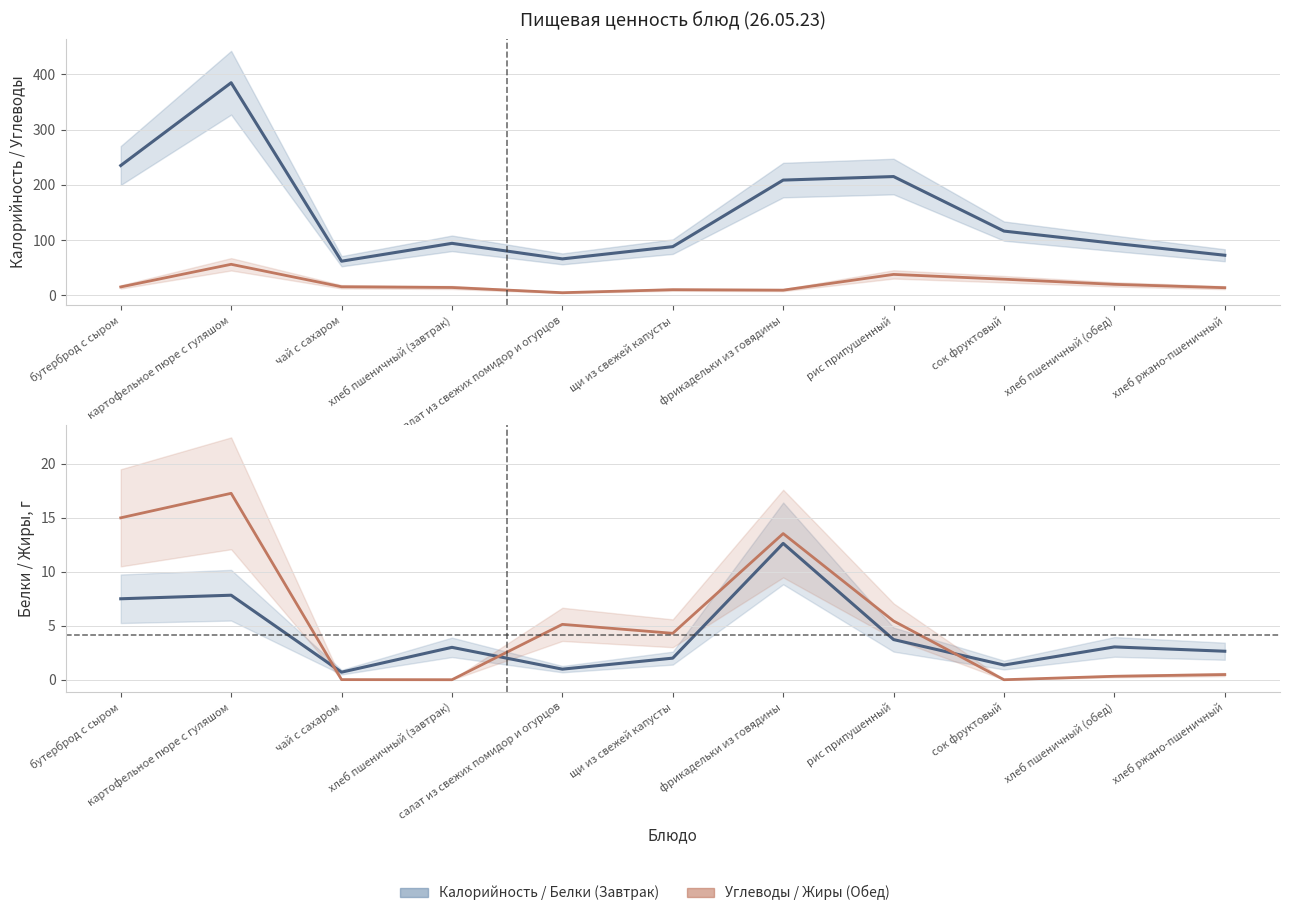

Reading left to right, list all the values displayed in this chart.

Калорийность: 235.0	385.0	61.6	94.0	65.8	88.0	208.6	215.0	116.2	94.0	72.4
Углеводы: 15.0	56.0	15.3	14.0	4.5	10.0	9.2	37.7	29.0	19.7	13.6
Белки: 7.5	7.8	0.7	3.0	1.0	2.0	12.6	3.7	1.4	3.0	2.6
Жиры: 15.0	17.3	0.0	0.0	5.1	4.3	13.5	5.4	0.0	0.3	0.5